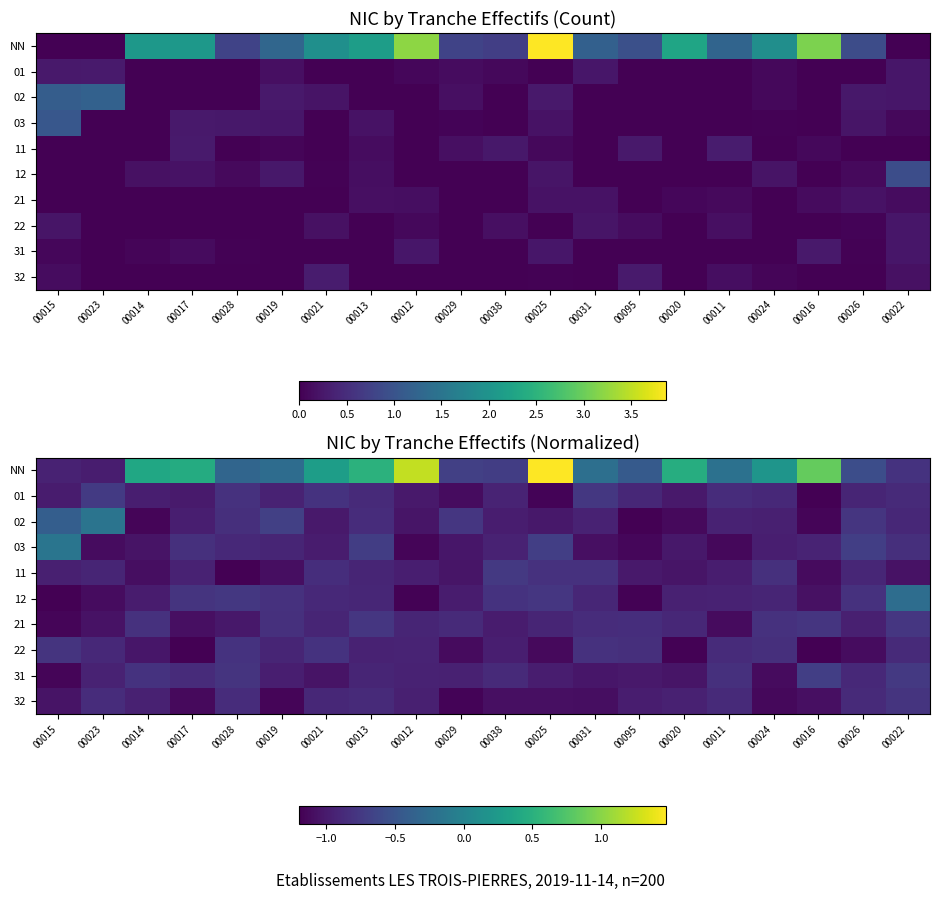

What is the approximate value of 32 at 00023?

-0.9